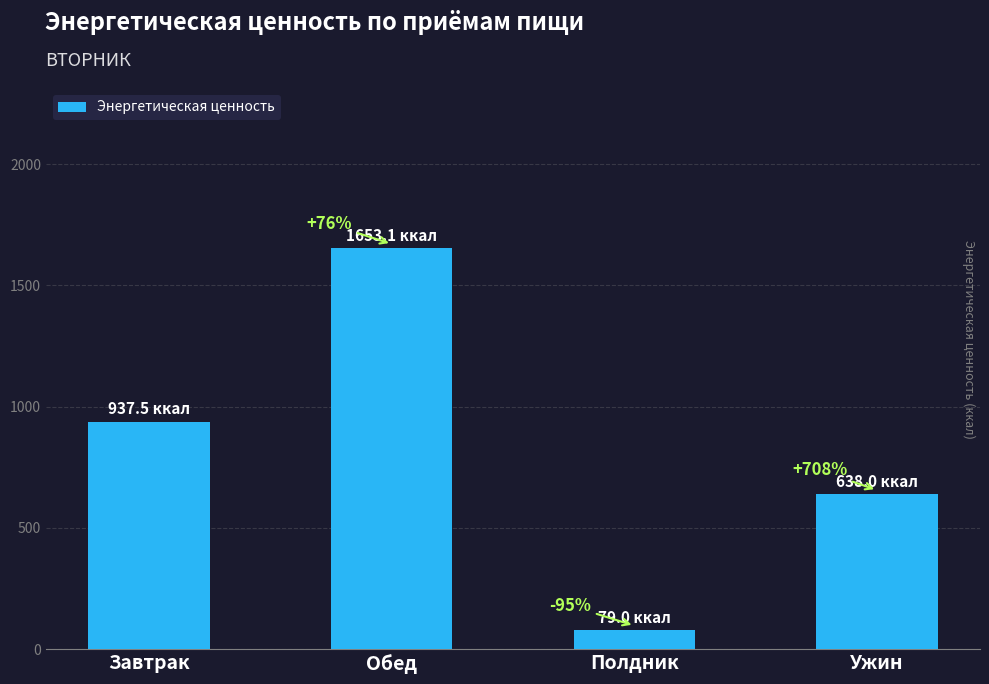

The chart shows a value of 881.2 at Обед. True or false?

False